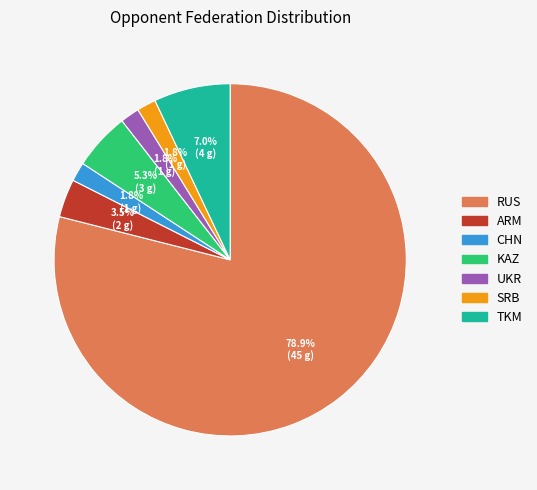

To the nearest percent, what is the difference between the CHN and RUS slice percentages?

77%